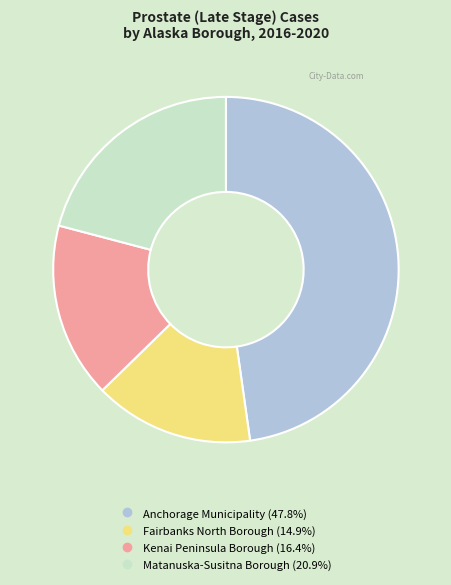

How many segments does this pie chart have?

4